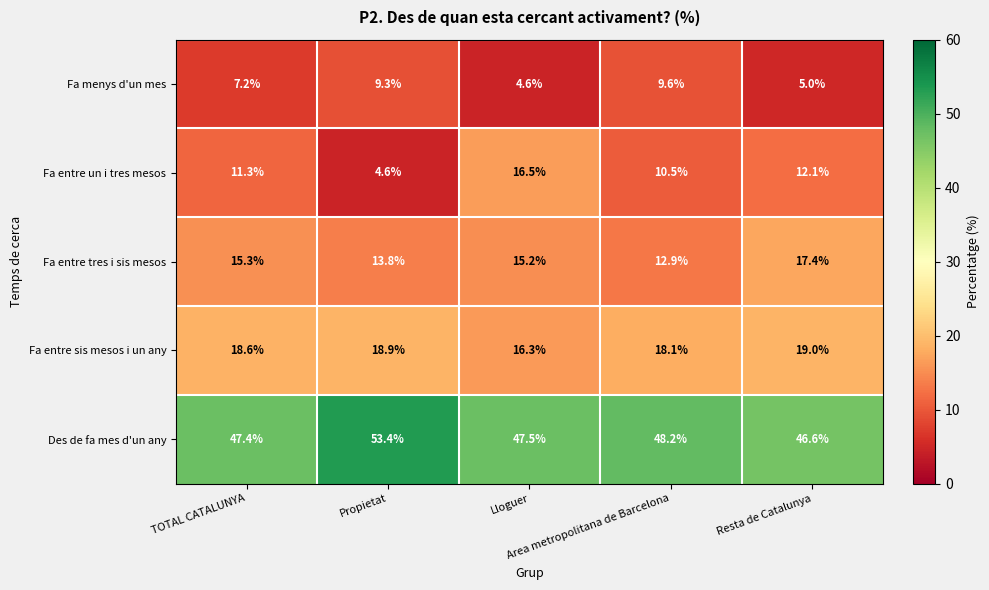

At how many categories does at least one series exceed 14?

5